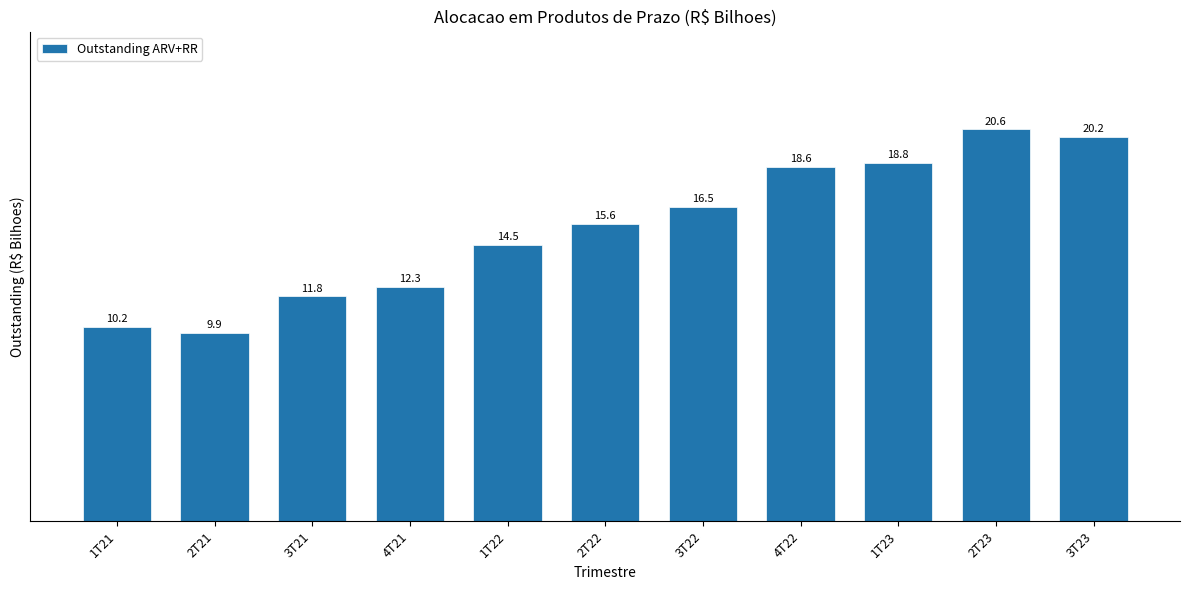

Reading left to right, transcribe all the data shown in this chart.

10.2	9.9	11.8	12.3	14.5	15.6	16.5	18.6	18.8	20.6	20.2